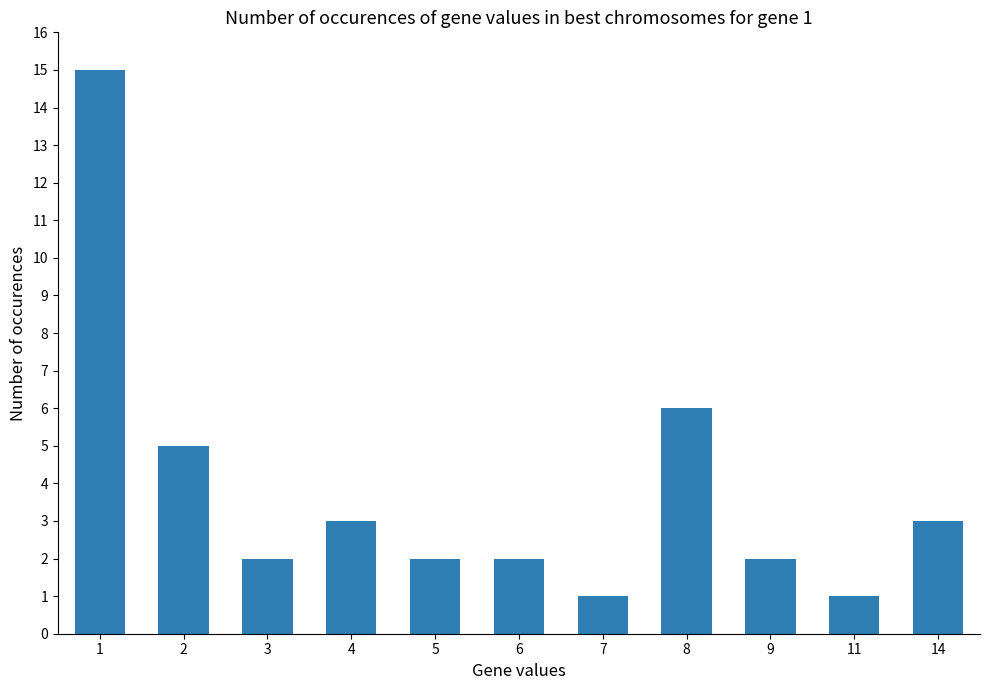

Approximately how many times larger is the value at 5 compared to 9?

1.0